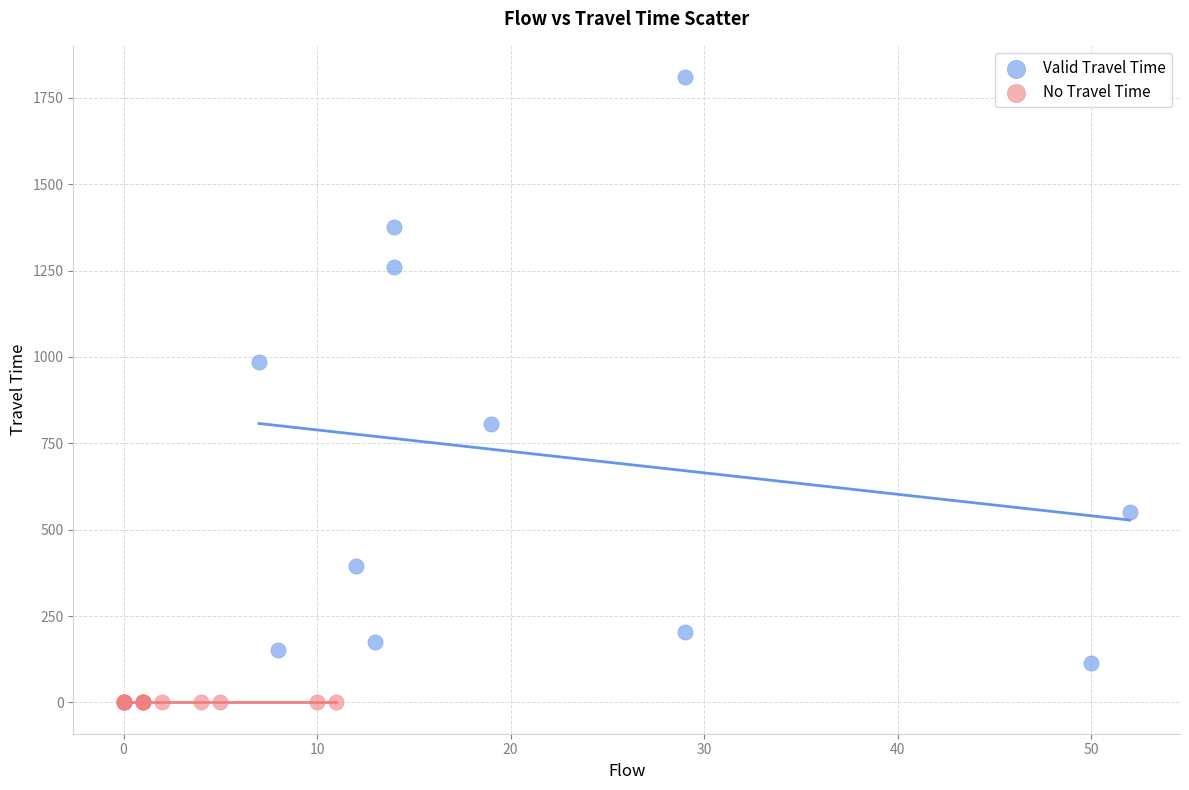

Which series reaches the maximum Y coordinate?

Valid Travel Time